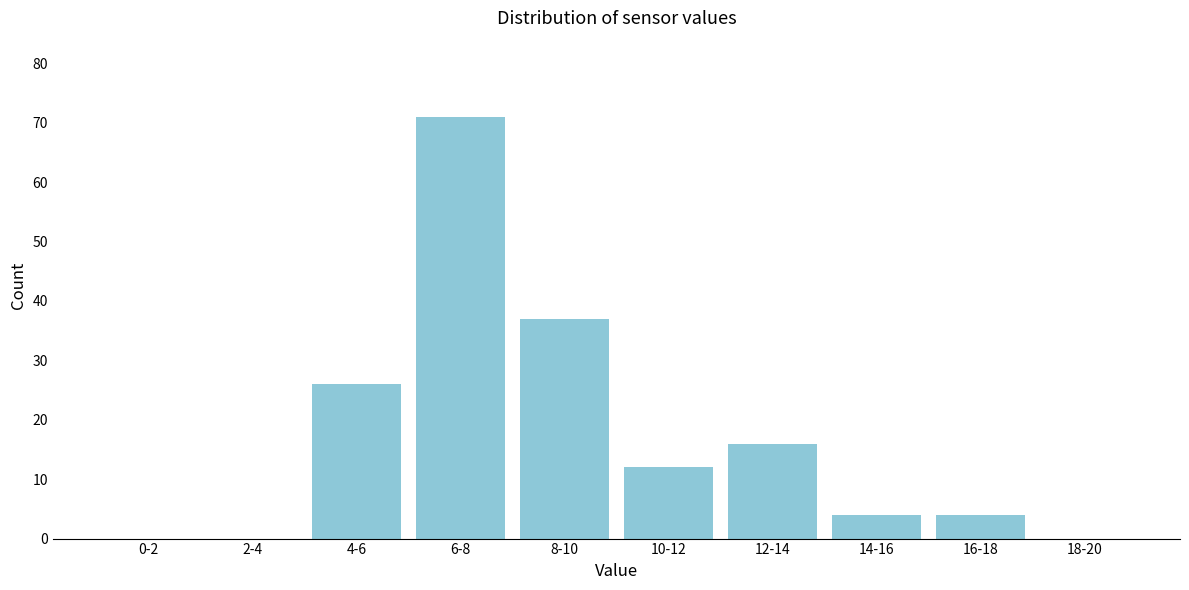

Reading right to left, list all the values displayed in this chart.

18-20=0	16-18=4	14-16=4	12-14=16	10-12=12	8-10=37	6-8=71	4-6=26	2-4=0	0-2=0